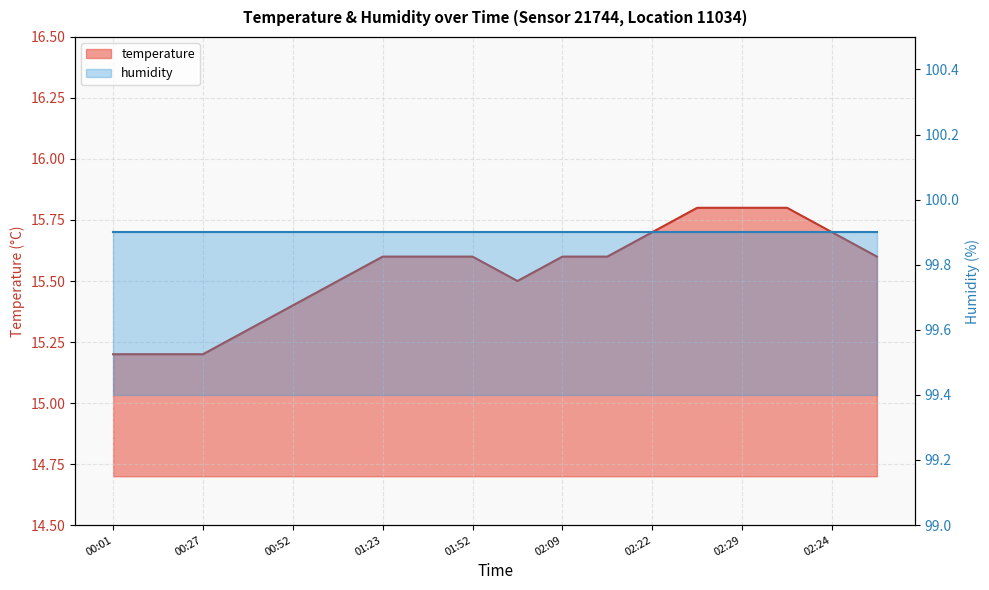

True or false: there are more than 0 points higher than both neighbors.

False